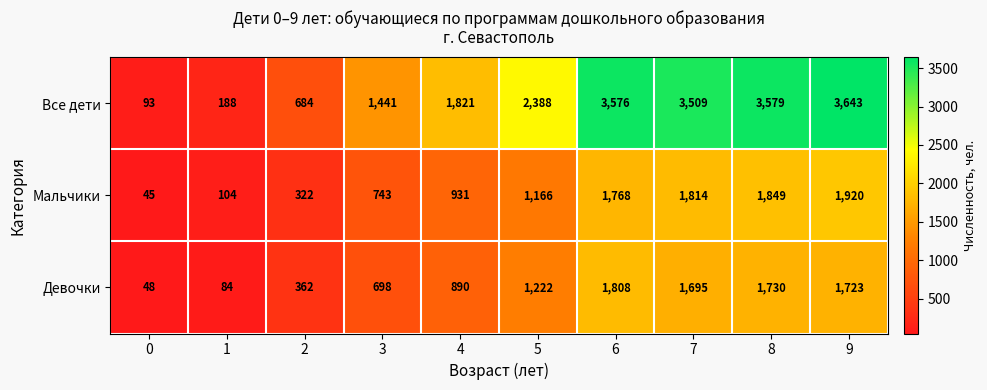

What is the difference between the maximum and minimum values in the Девочки series?

1760